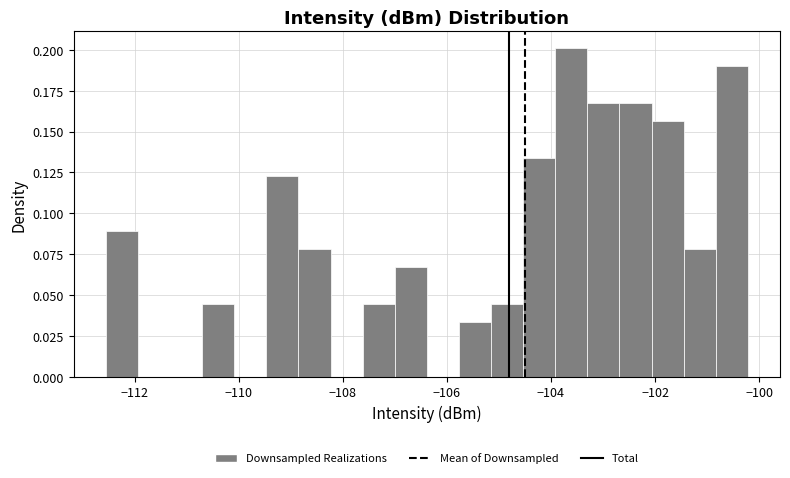

Around what value on the x-axis is the tallest bar? Give the approximate position of its centre, as read against the axis.

-103.6